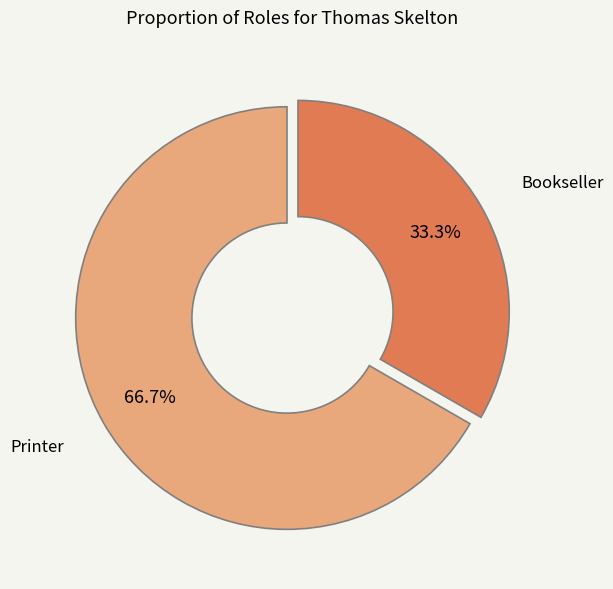

Is there any slice that represents more than half of the pie?

Yes